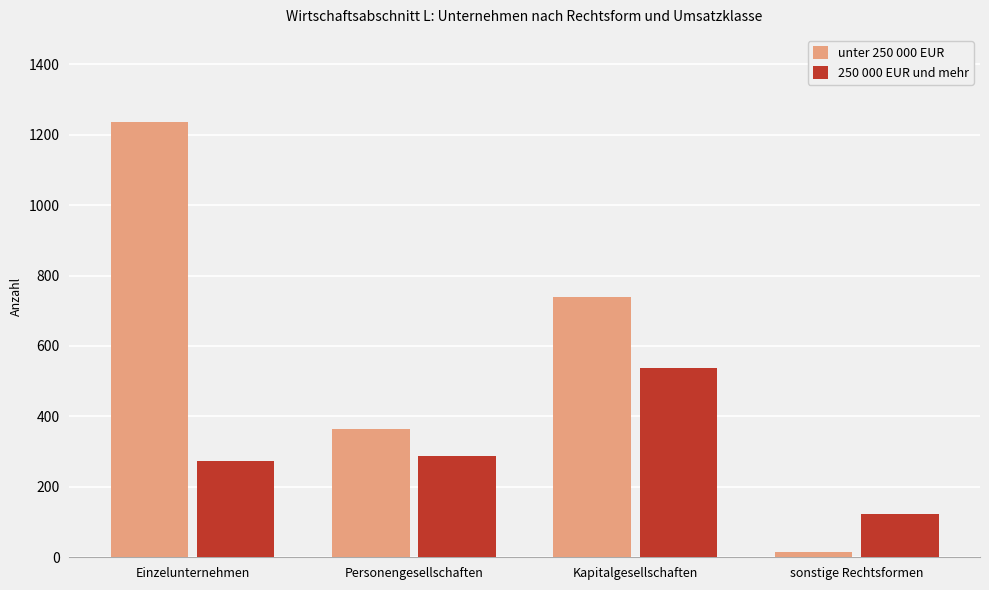

List the series in order of their peak value, highest first.

unter 250 000 EUR, 250 000 EUR und mehr